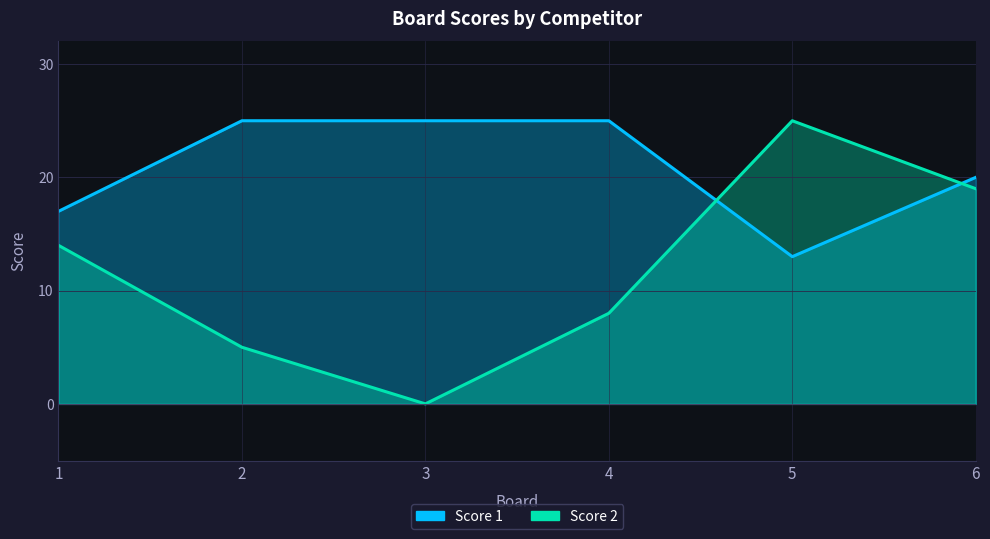

Is it true that Score 1 equals 15 at 3?

False